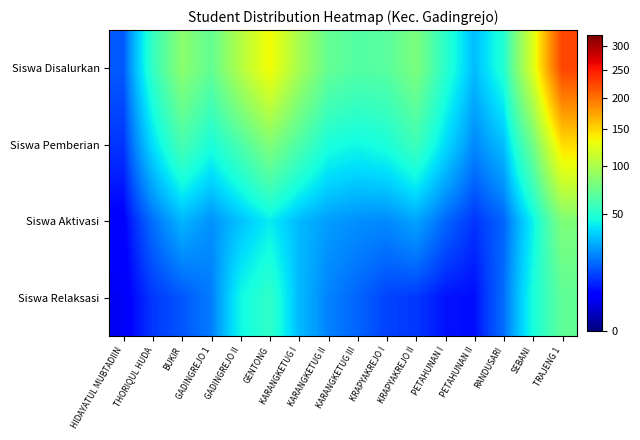

Which series has the largest range (max minus min)?

Siswa Disalurkan